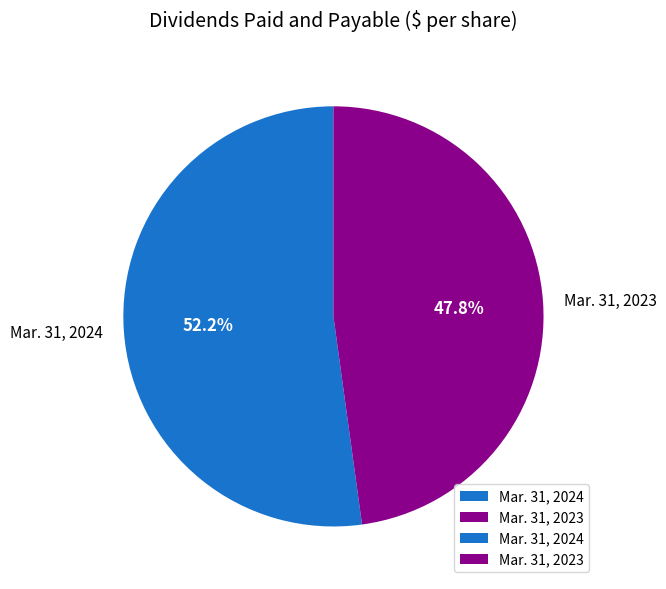

How many slices are in this pie chart?

2